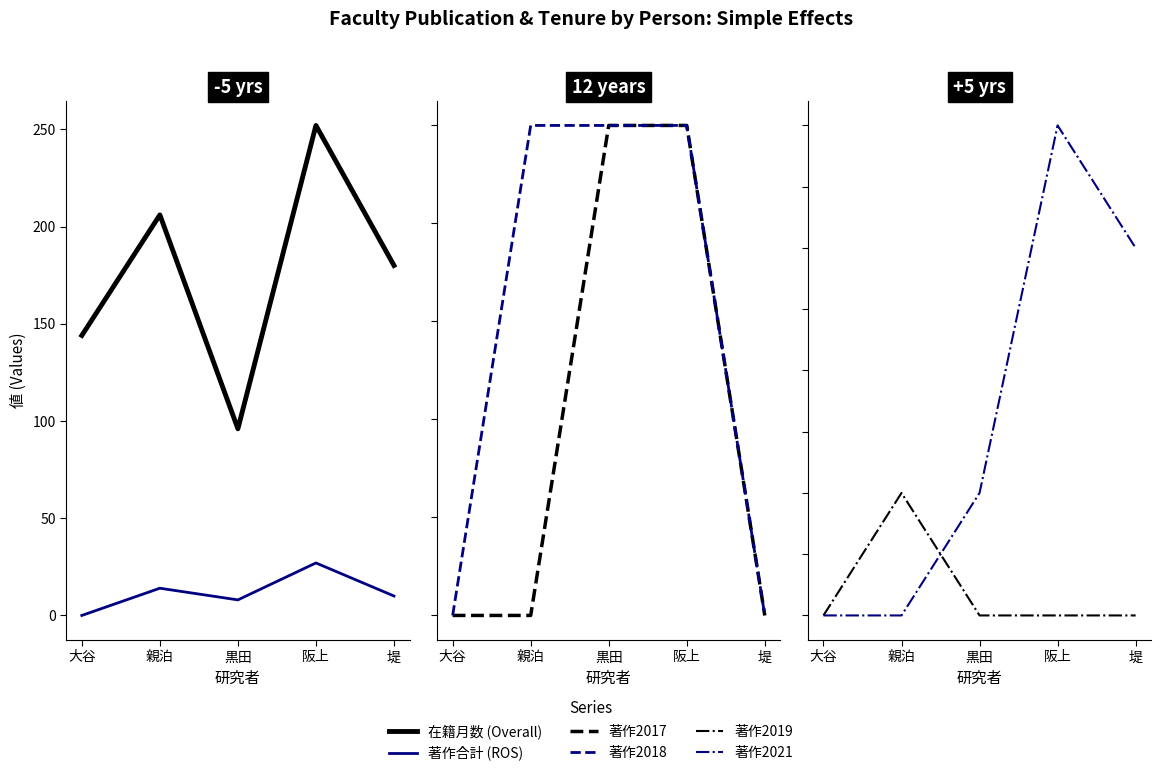

The 著作合計 series shows 4 at 堤. True or false?

False